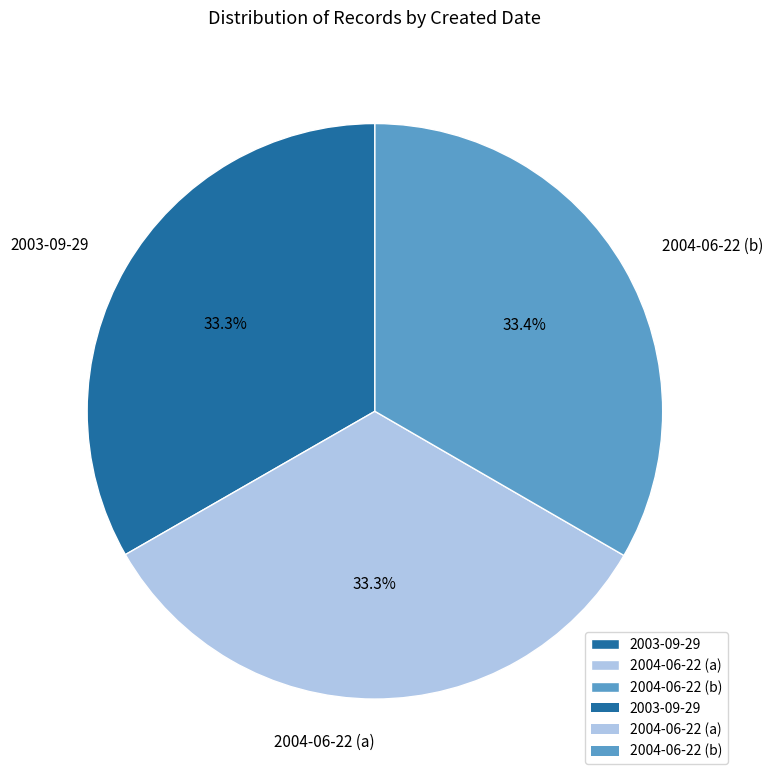

To the nearest percent, what percentage of the pie is 2004-06-22 (b)?

33%